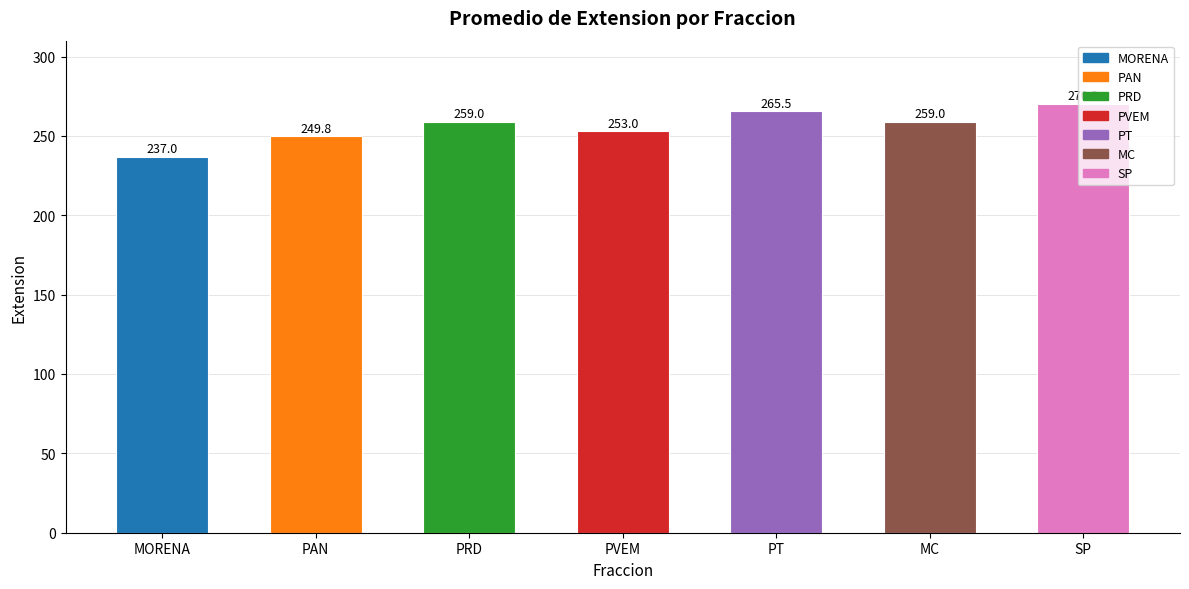

What value does the data have at PT?

265.5